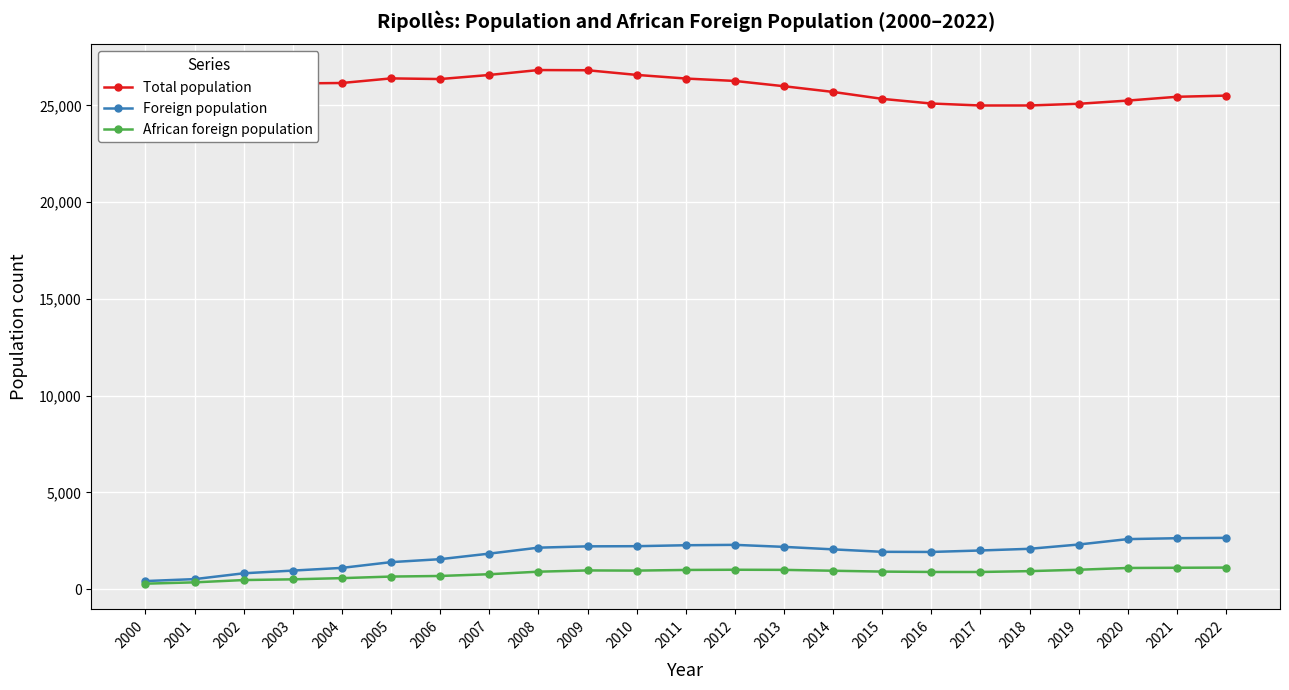

What is the sum of the African foreign population values at 2004 and 2022?

1685